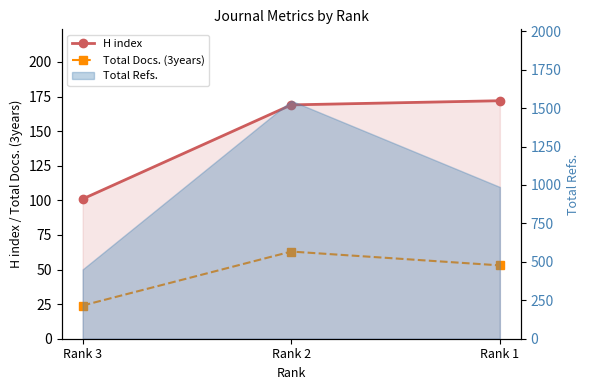

Is it true that H index equals 42 at Rank 3?

False